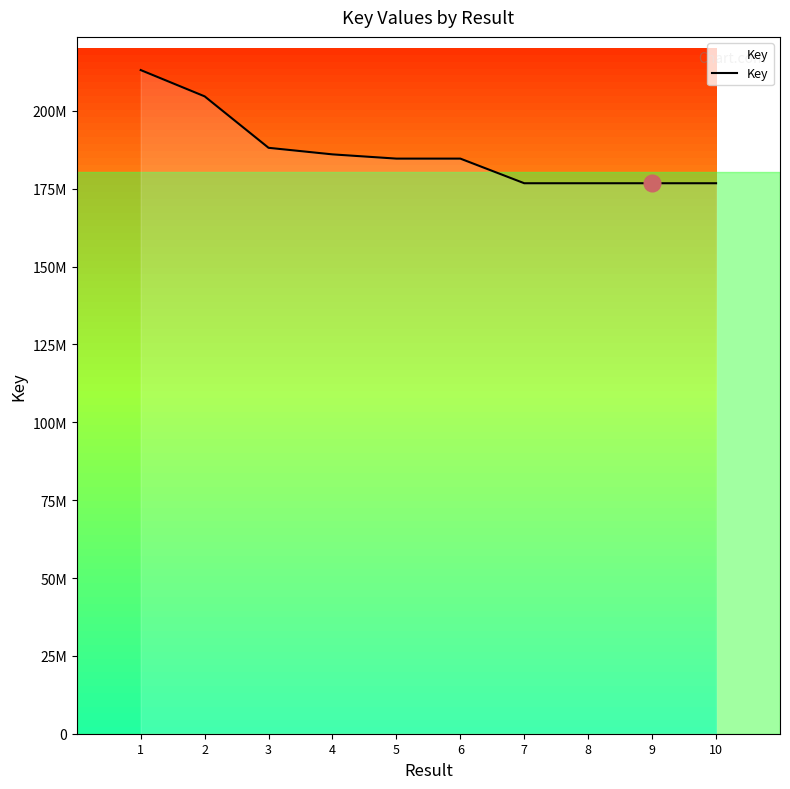

Does the chart have visible grid lines?

No